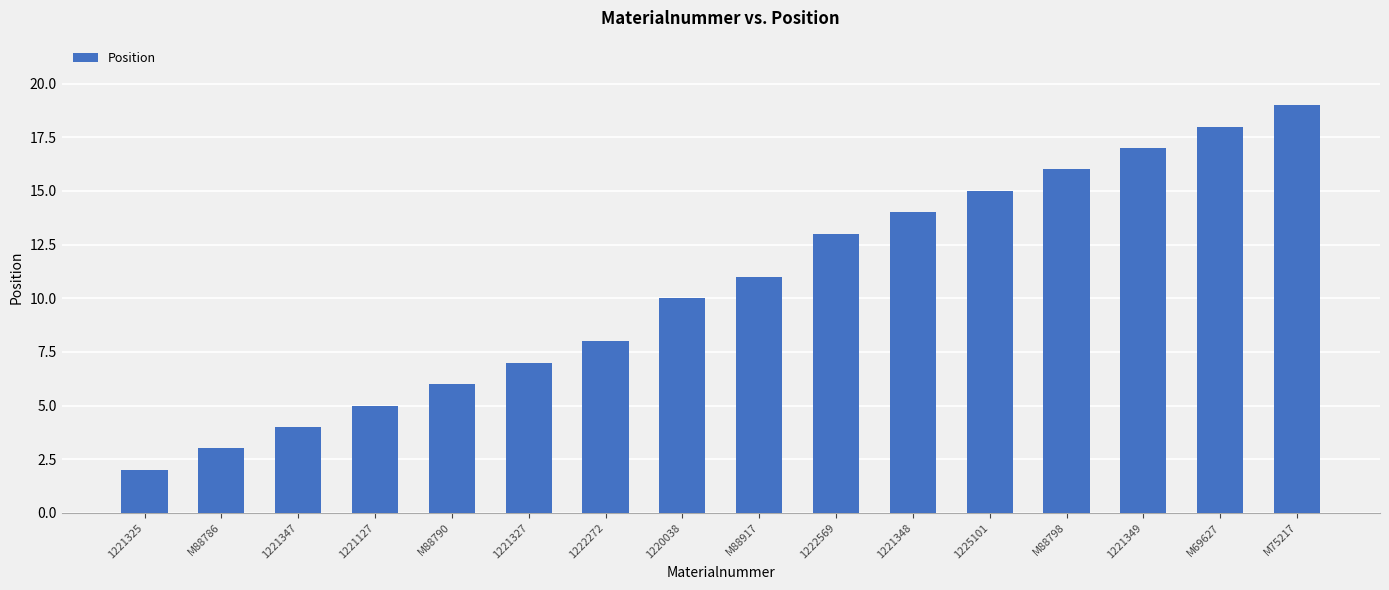

What is the label of the 13th bar from the left?

M88798